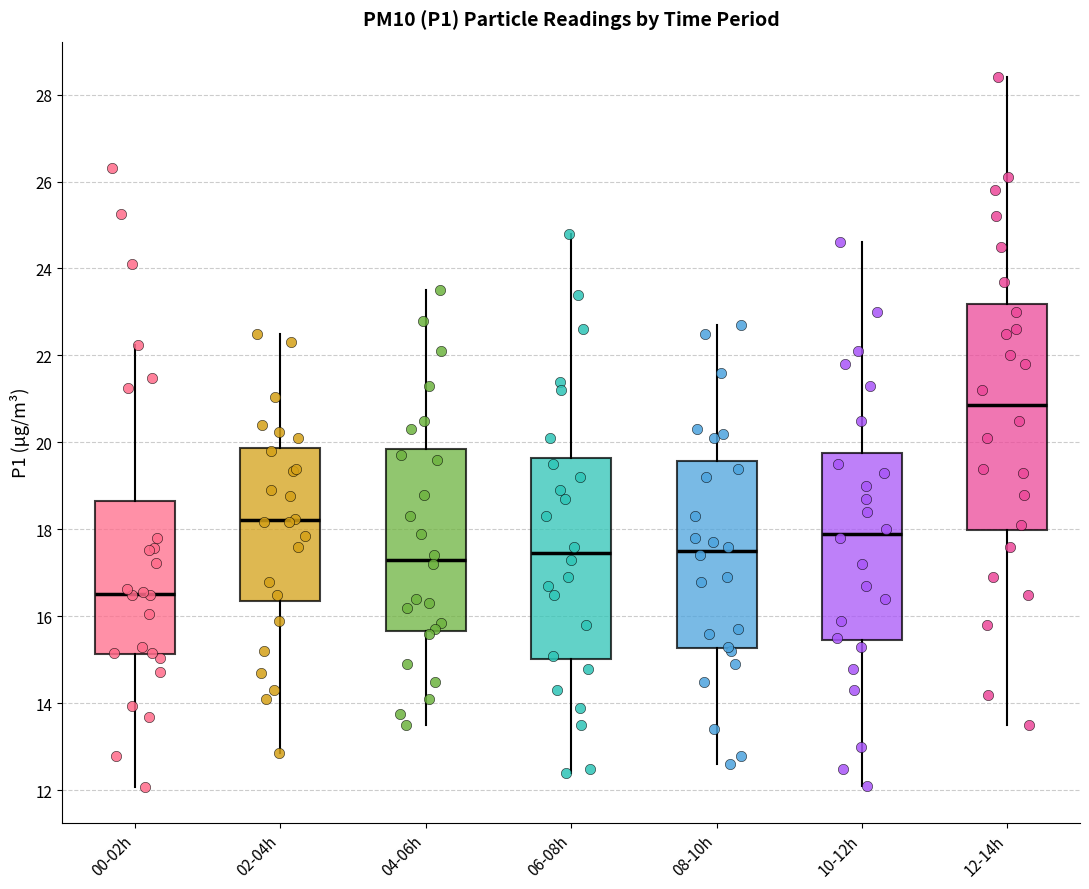

Reading left to right, transcribe this box plot: for each box, give where its median line is, the range the box spans, and where its two whiskers end, as read against the y-axis. The values are not printed on the chart, so give them approximately, as read against the axis.

00-02h: median 16.6, box 15.2 to 18.6, whiskers 12.0 to 22.2
02-04h: median 18.2, box 16.4 to 19.8, whiskers 12.8 to 22.6
04-06h: median 17.4, box 15.6 to 19.8, whiskers 13.6 to 23.6
06-08h: median 17.4, box 15.0 to 19.6, whiskers 12.4 to 24.8
08-10h: median 17.6, box 15.2 to 19.6, whiskers 12.6 to 22.8
10-12h: median 18.0, box 15.4 to 19.8, whiskers 12.2 to 24.6
12-14h: median 20.8, box 18.0 to 23.2, whiskers 13.6 to 28.4